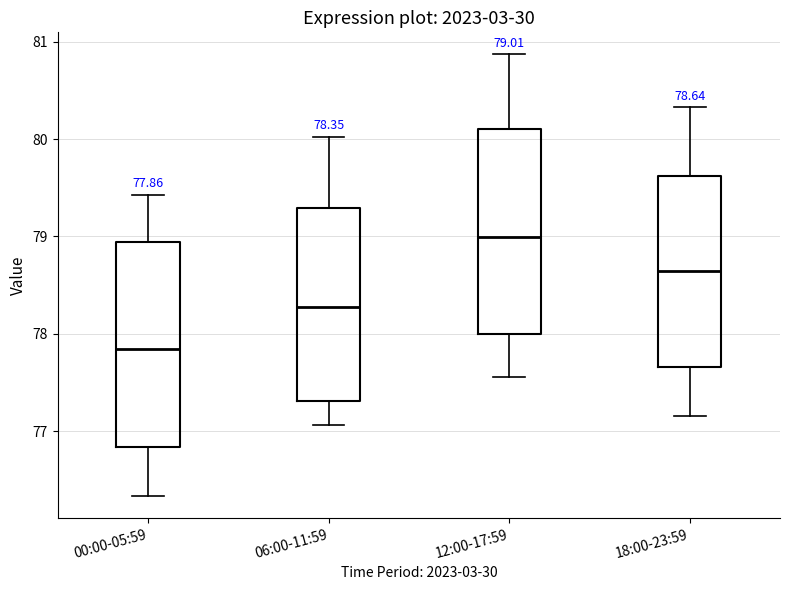

Which box has the highest median line?

12:00-17:59